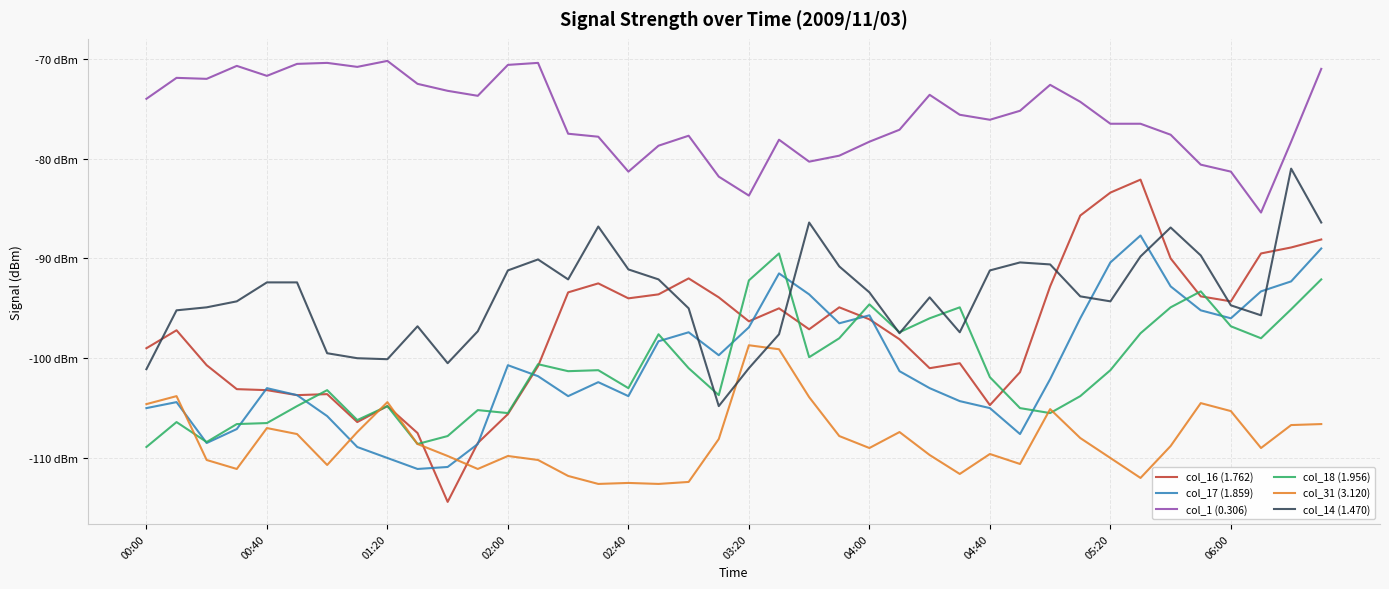

What are all the series names shown in the legend?

col_16 (1.762), col_17 (1.859), col_1 (0.306), col_18 (1.956), col_31 (3.120), col_14 (1.470)